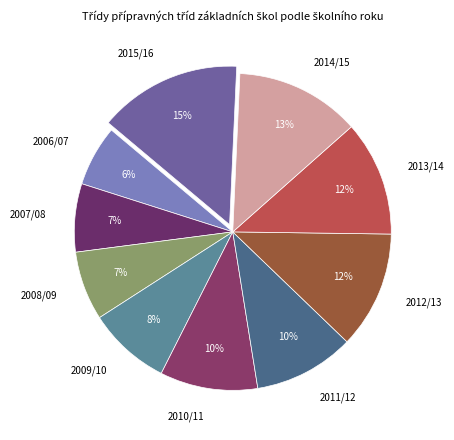

Do 2015/16 and 2009/10 together represent more than half of the pie?

No